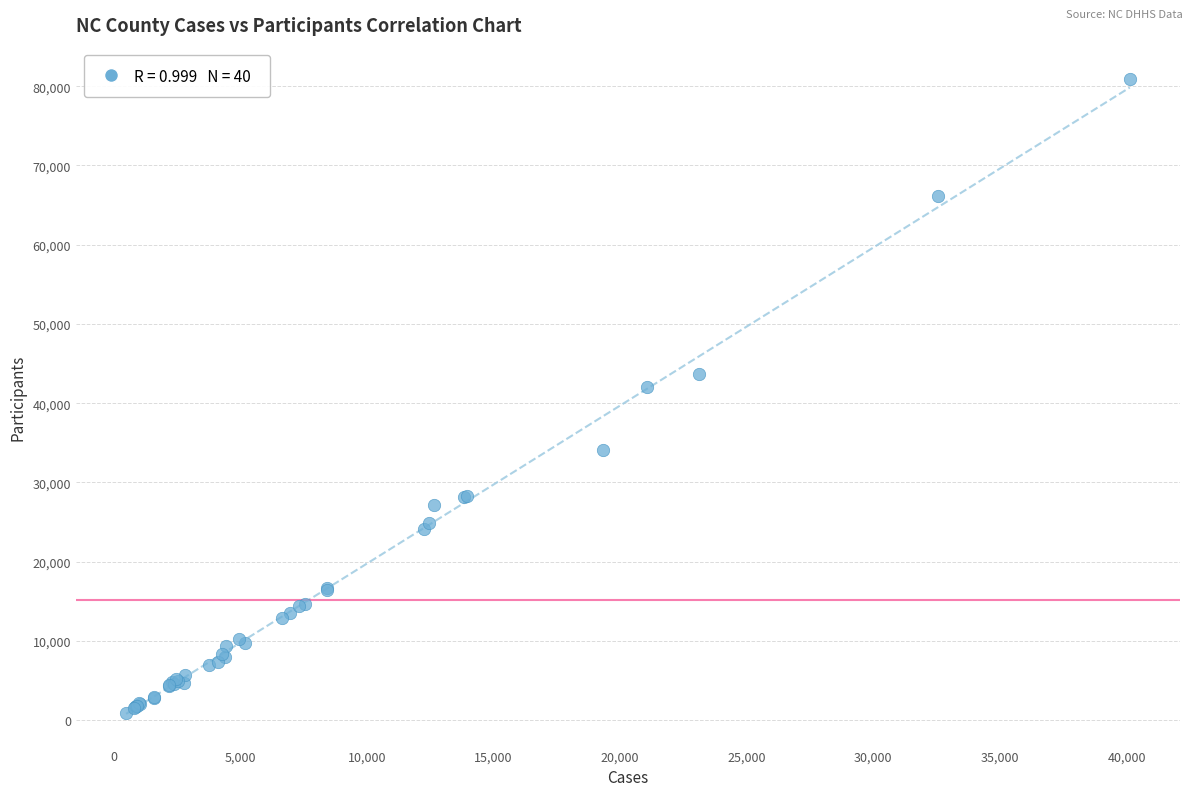

What Y value in the scatter plot is closest to 40896?

42053